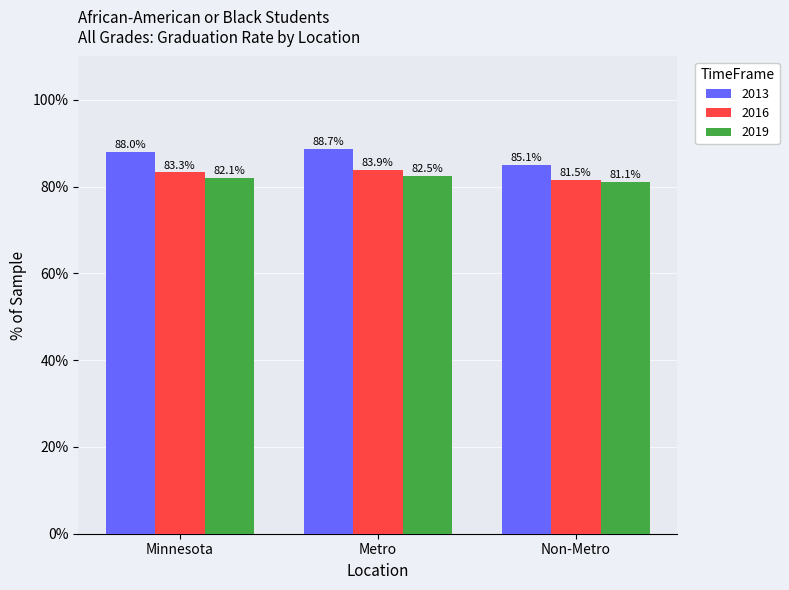

What is the value of the 2016 bar at the 2nd from the left?

83.9